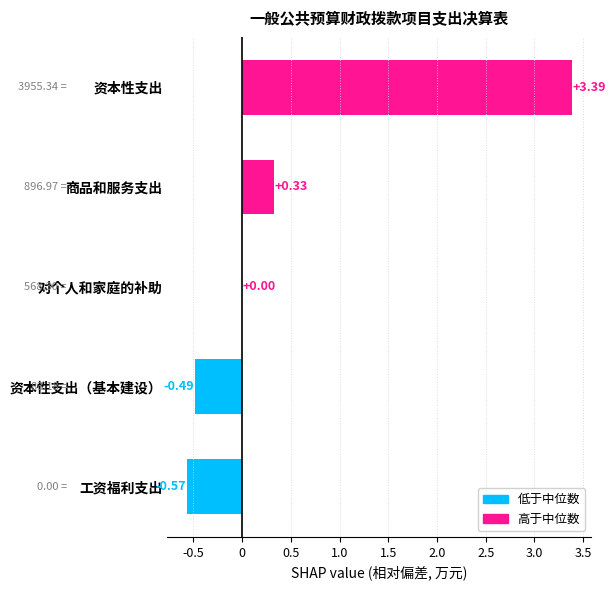

Are the bars grouped side by side (vs. stacked)?

No